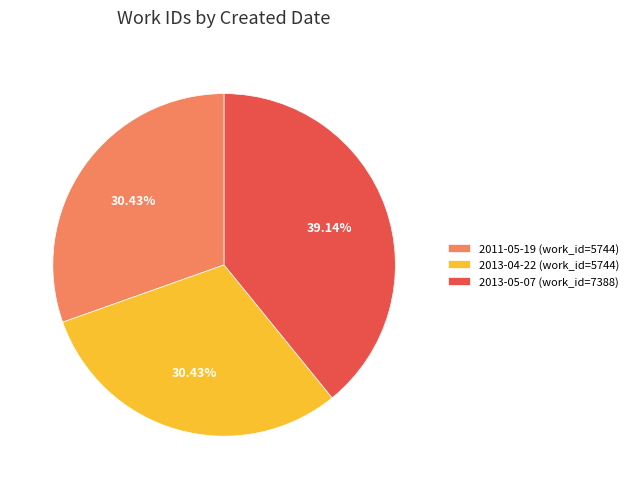

Is it true that 2013-04-22 is 30% of the pie?

True